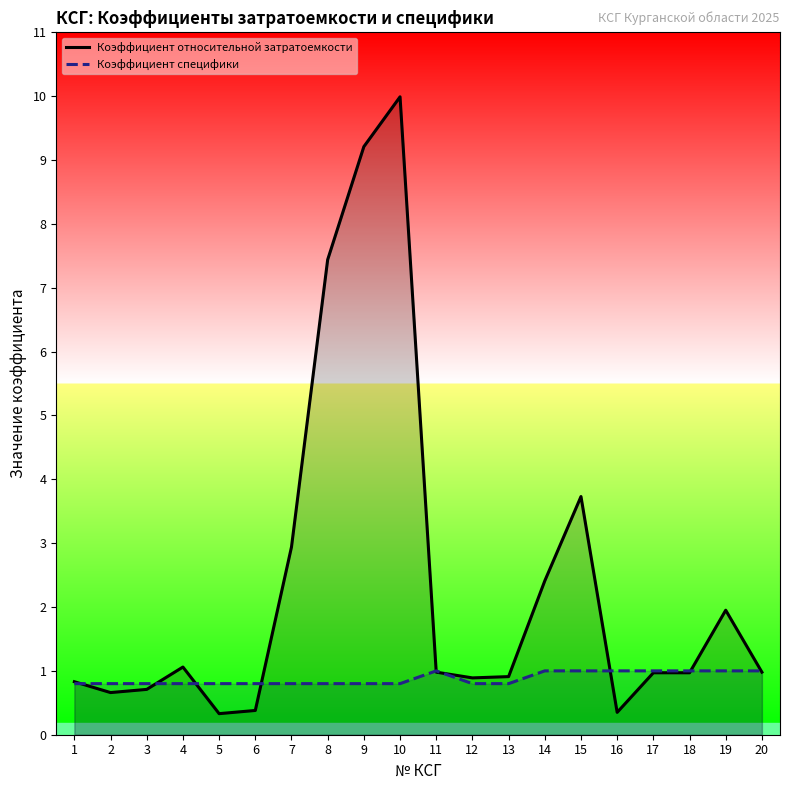

At how many categories does at least one series exceed 2?

6